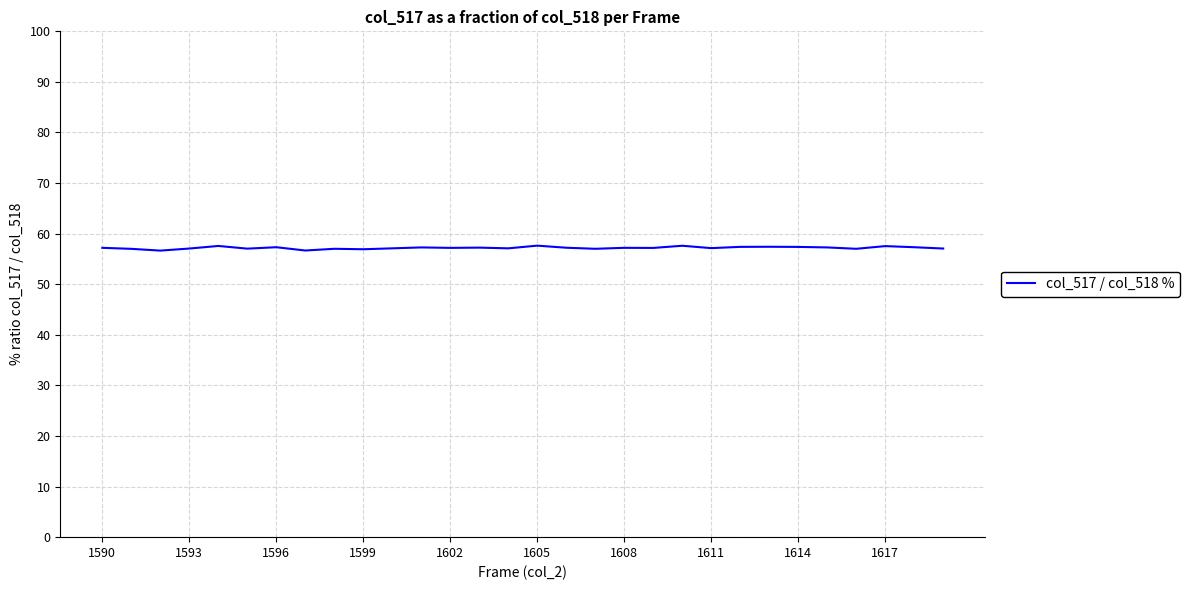

What is the greatest value displayed?

57.6